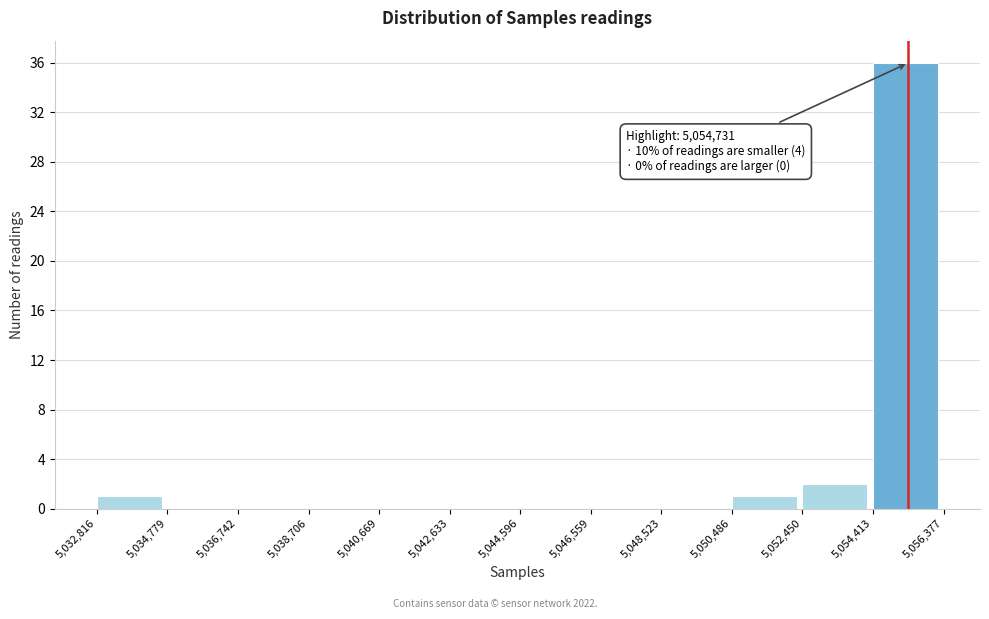

Over which range of the x-axis is the bar tallest?

5,054,413 to 5,056,377